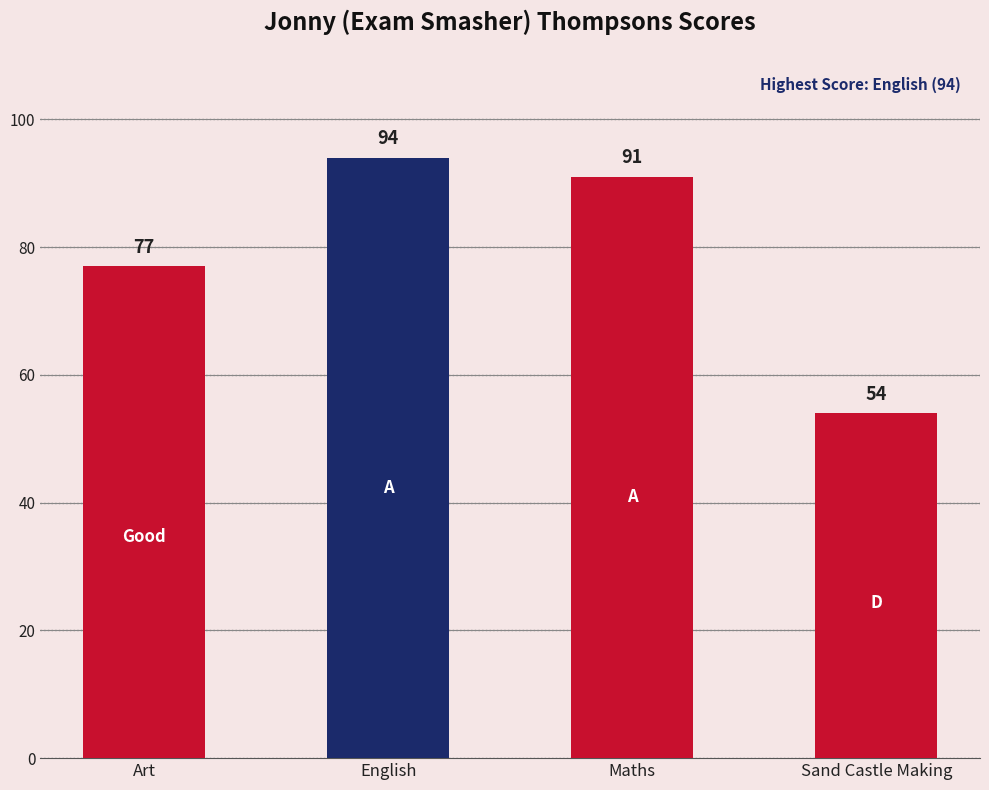

What is the difference between the second highest and minimum values?

37